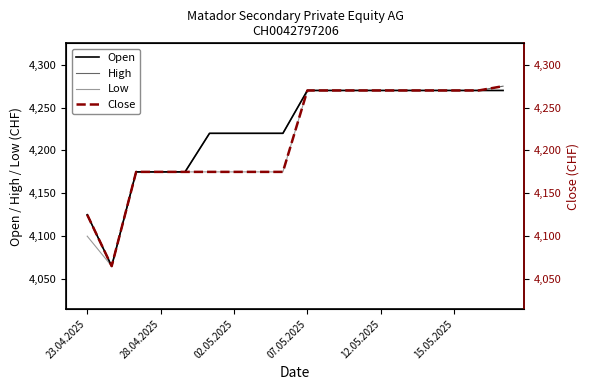

How many lines are shown in the chart?

4